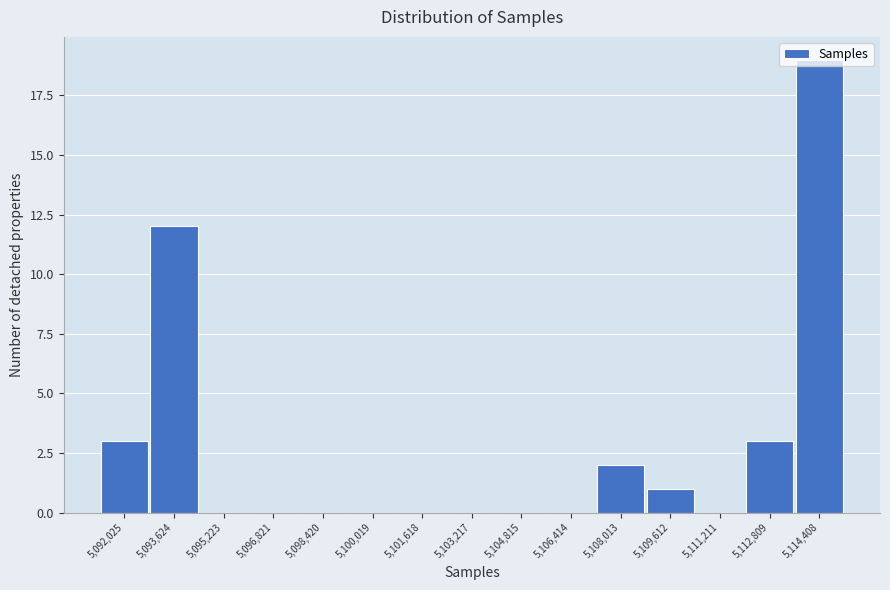

Reading left to right, list every bar in this chart as the range it spans on the x-axis followed by its height. Neither the bar edges nor the heights are printed on the chart, so give them approximately, as read against the axes.

5091200 to 5092800: 3
5092800 to 5094400: 12
5094400 to 5096000: 0
5096000 to 5097600: 0
5097600 to 5099200: 0
5099200 to 5100800: 0
5100800 to 5102400: 0
5102400 to 5104000: 0
5104000 to 5105600: 0
5105600 to 5107200: 0
5107200 to 5108800: 2
5108800 to 5110400: 1
5110400 to 5112000: 0
5112000 to 5113600: 3
5113600 to 5115200: 19